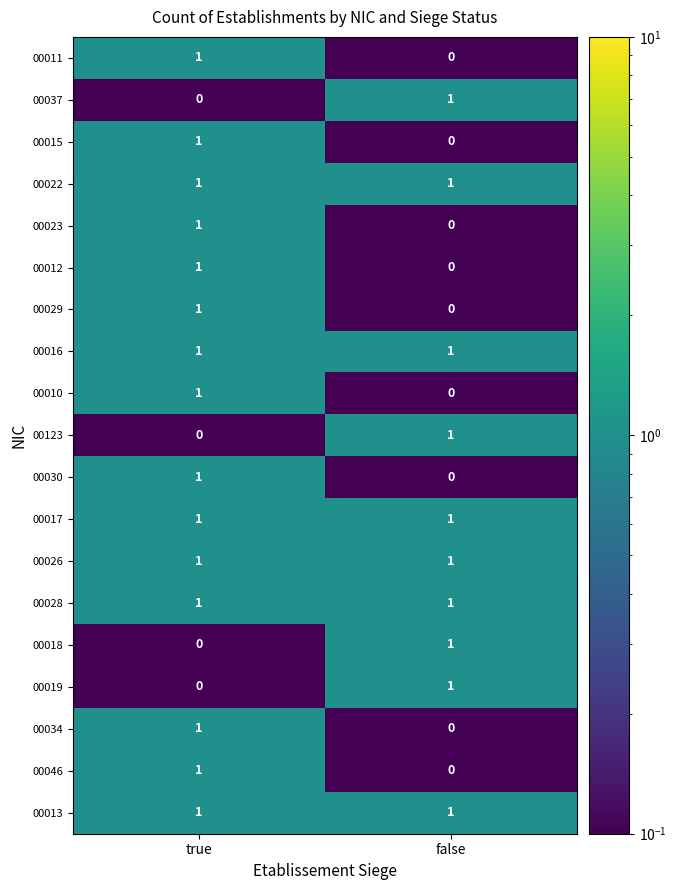

At which label is 00029 closest to 0?

false